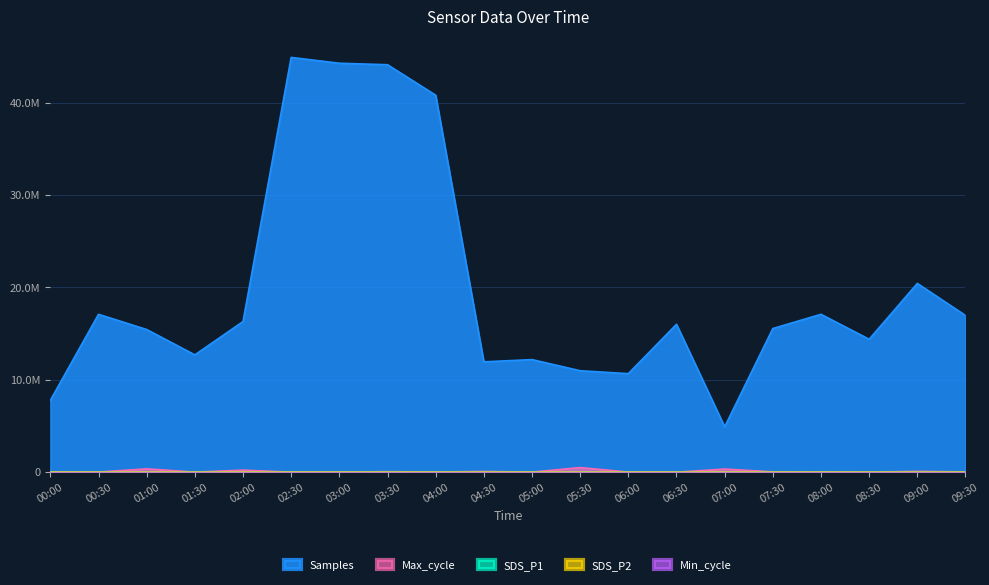

At how many categories does at least one series exceed 7367101?

19